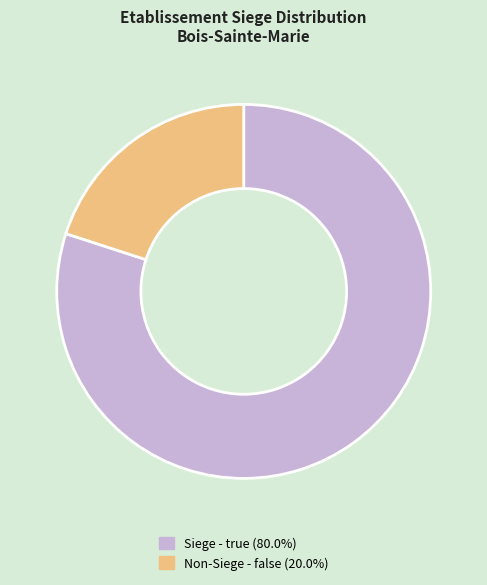

Count the number of slices in the pie.

2